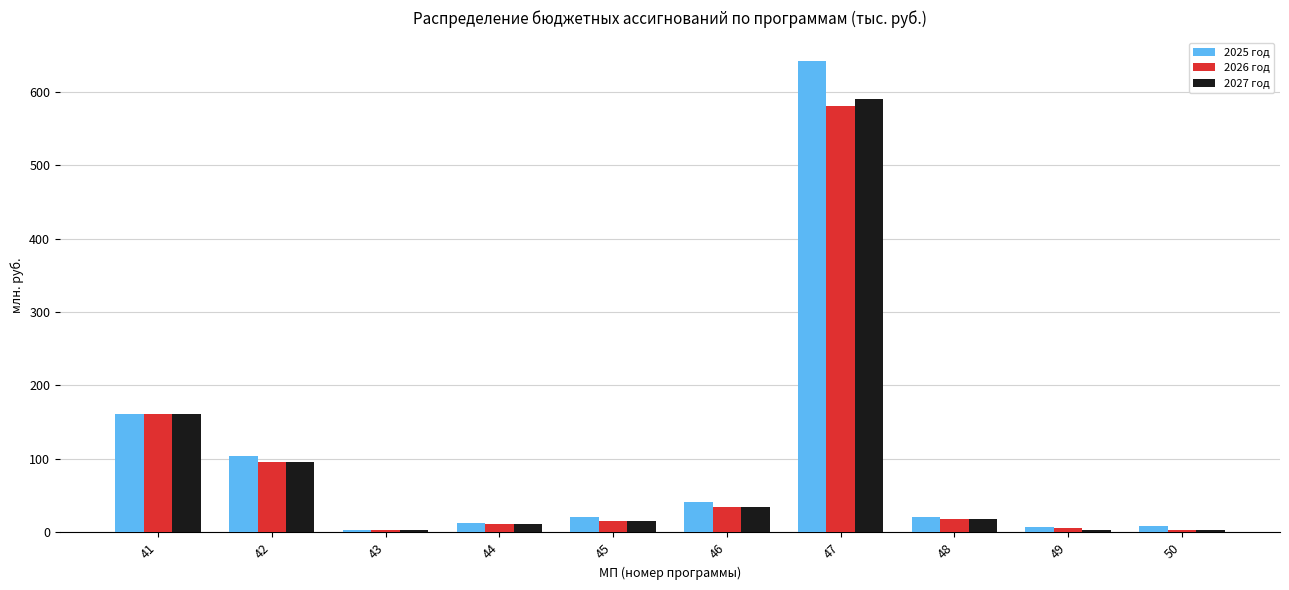

How many bars are there in total?

30